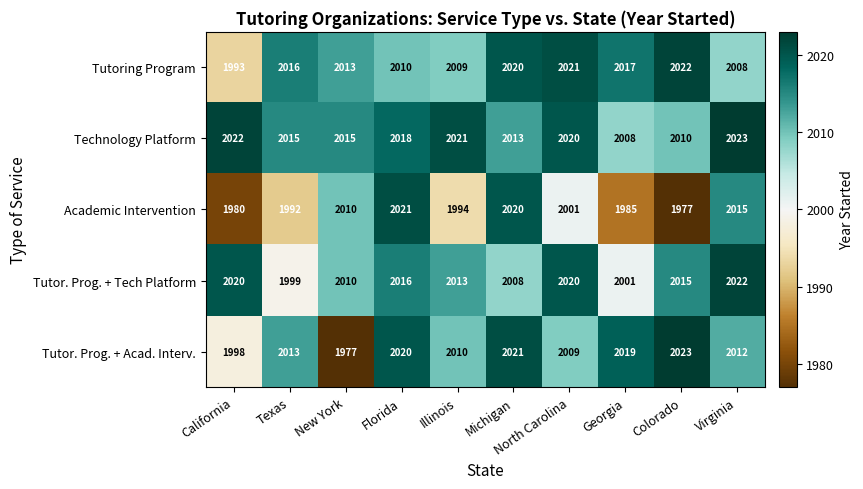

How many series are shown in this chart?

5